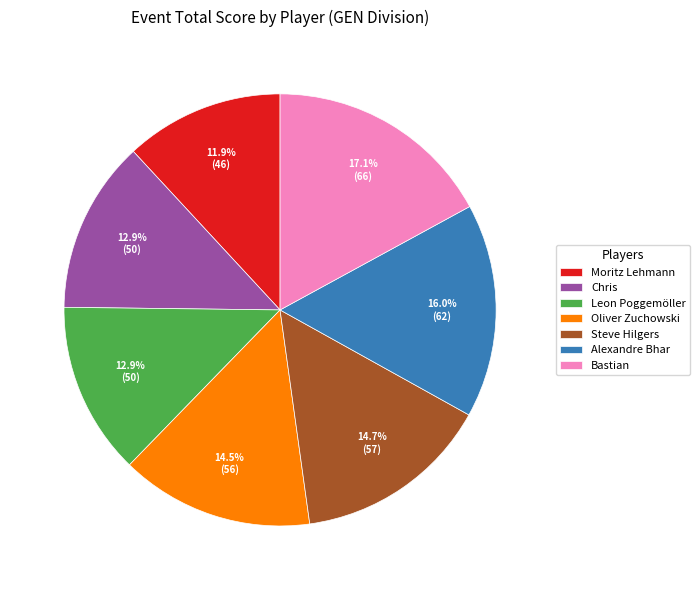

To the nearest percent, what is the difference between the largest and smallest slice percentages?

5%